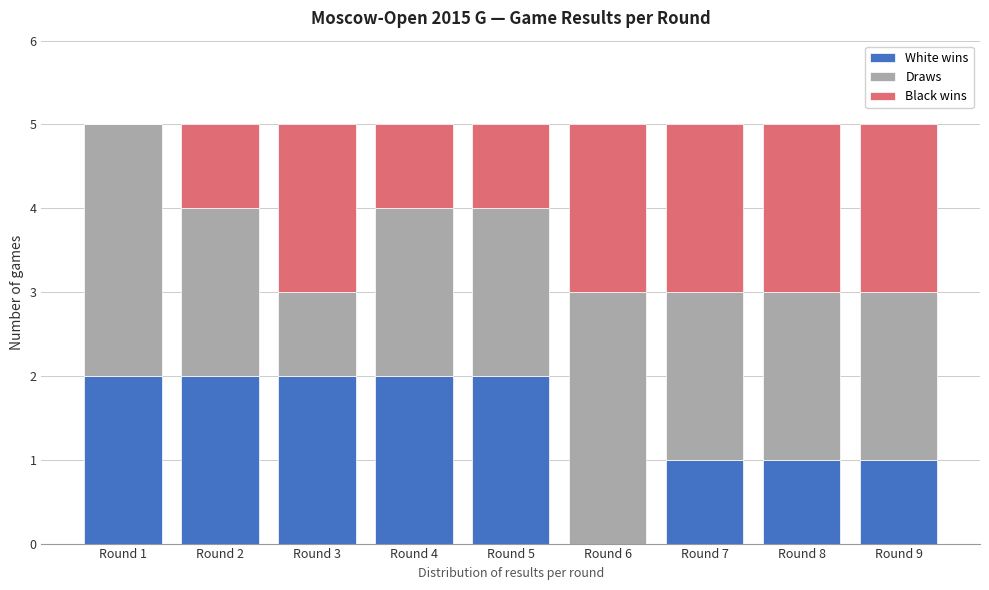

Reading right to left, what are the values for White wins?

Round 9=1	Round 8=1	Round 7=1	Round 6=0	Round 5=2	Round 4=2	Round 3=2	Round 2=2	Round 1=2